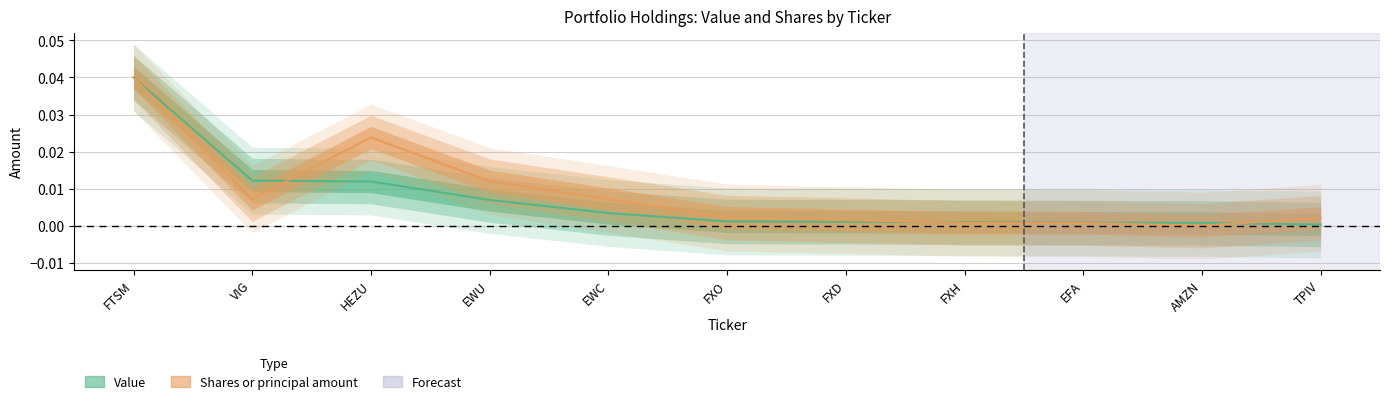

How many categories are shown in the chart?

11